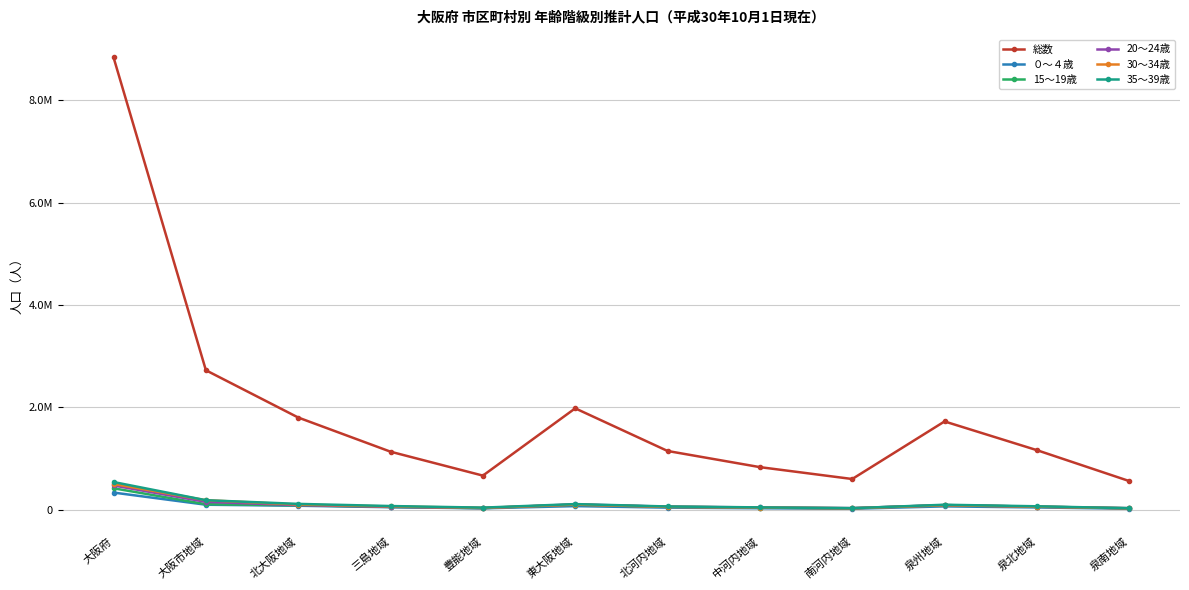

Where does the 30～34歳 series first go above 64963?

大阪府